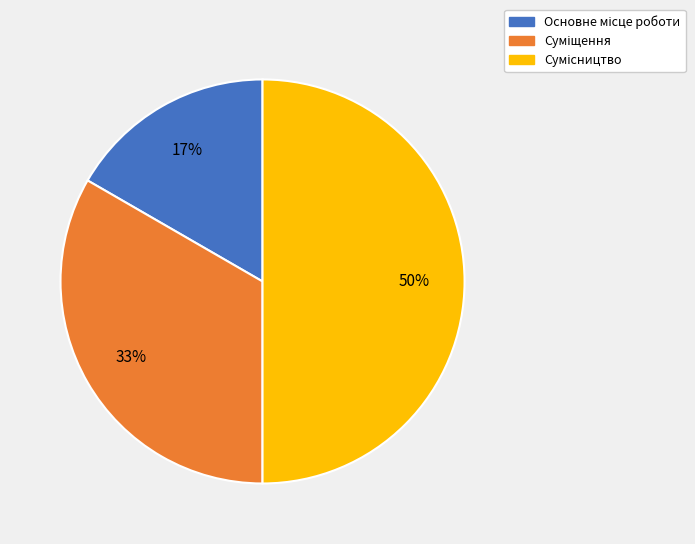

To the nearest percent, what is the difference between the largest and smallest slice percentages?

33%